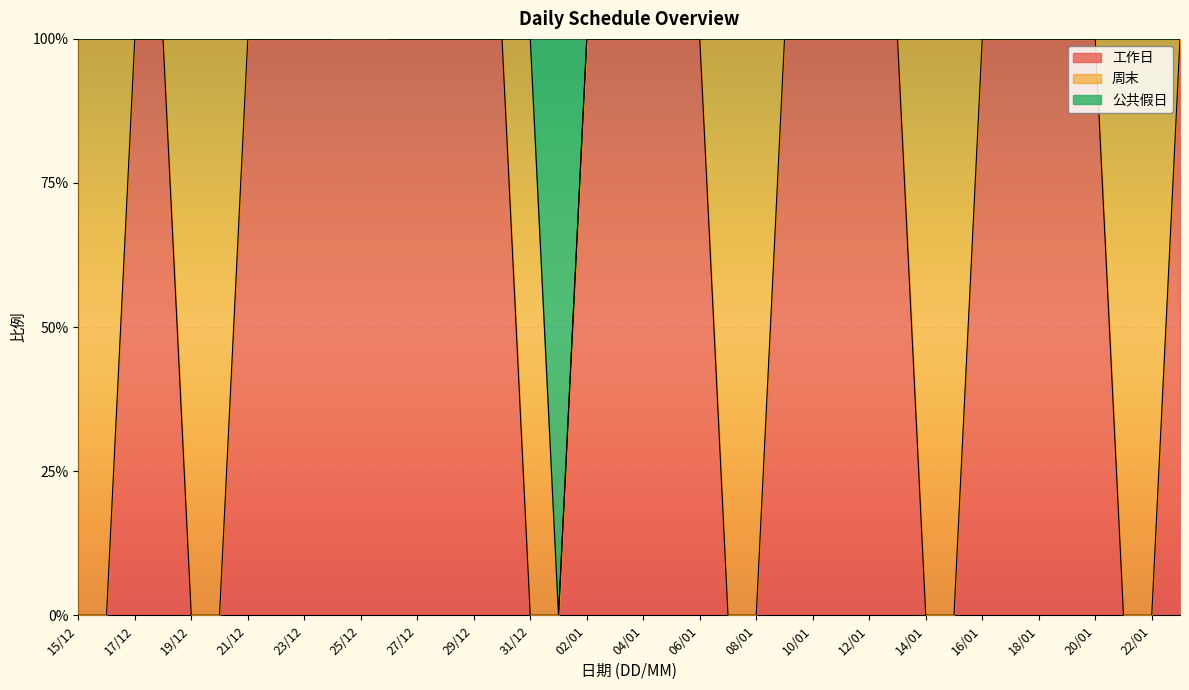

Which series has the largest total across all categories?

工作日